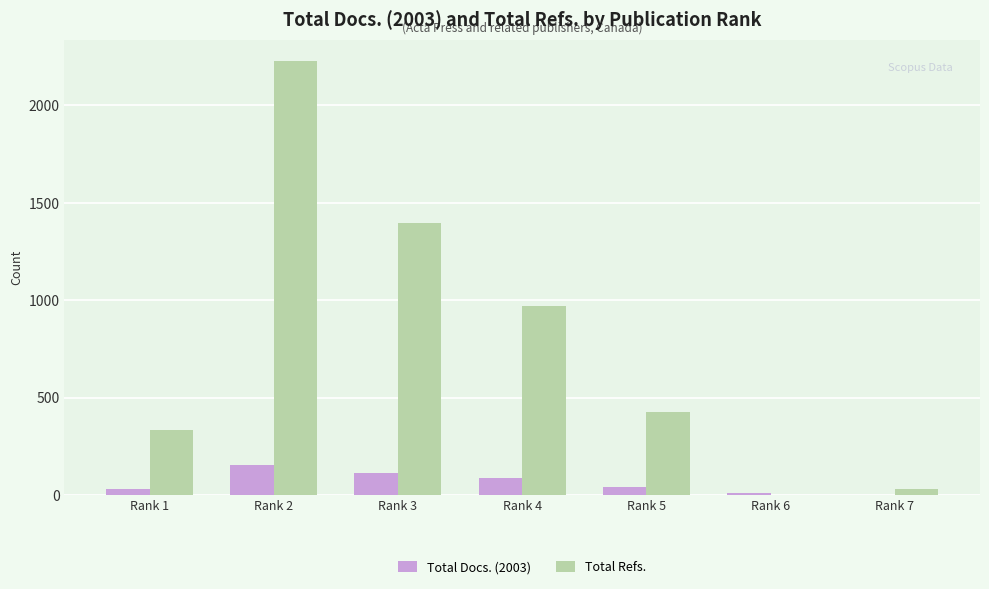

Which series has the largest total across all categories?

Total Refs.